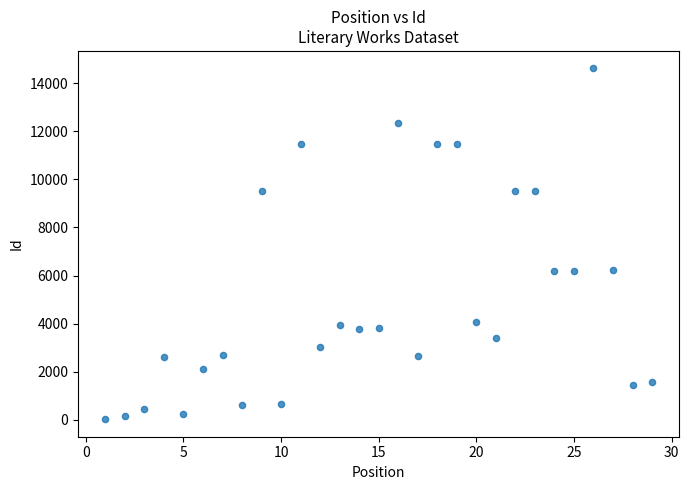

What is the range of X values (max minus min)?

28